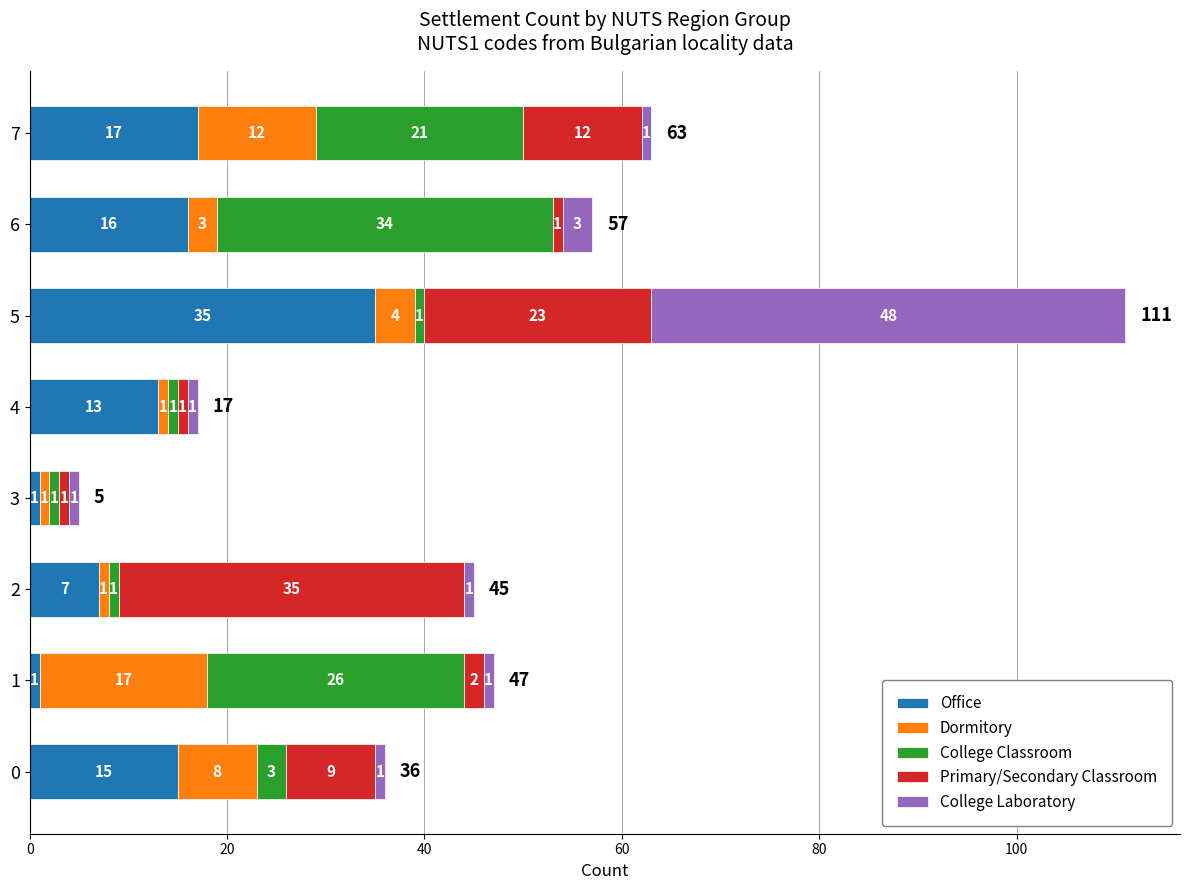

The Office series shows 22 at 4. True or false?

False